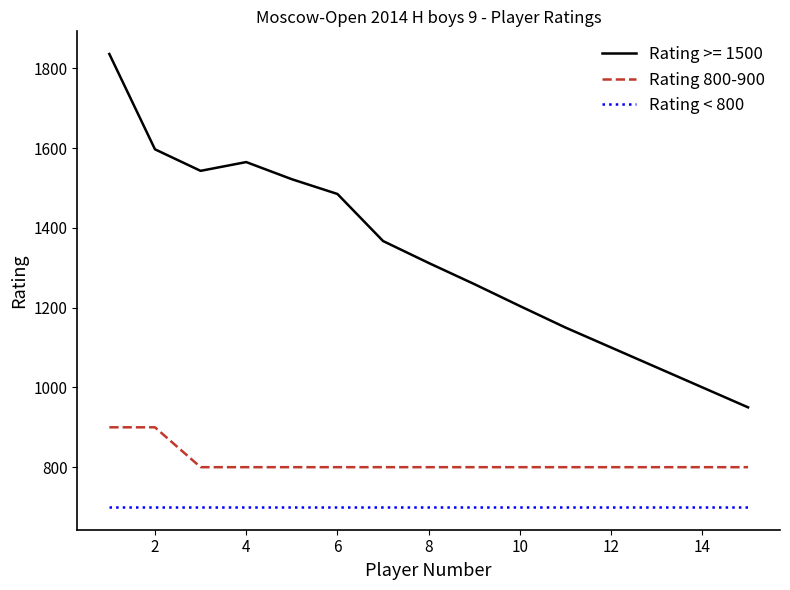

Rank the series by their maximum value, from highest to lowest.

Rating >= 1500, Rating 800-900, Rating < 800